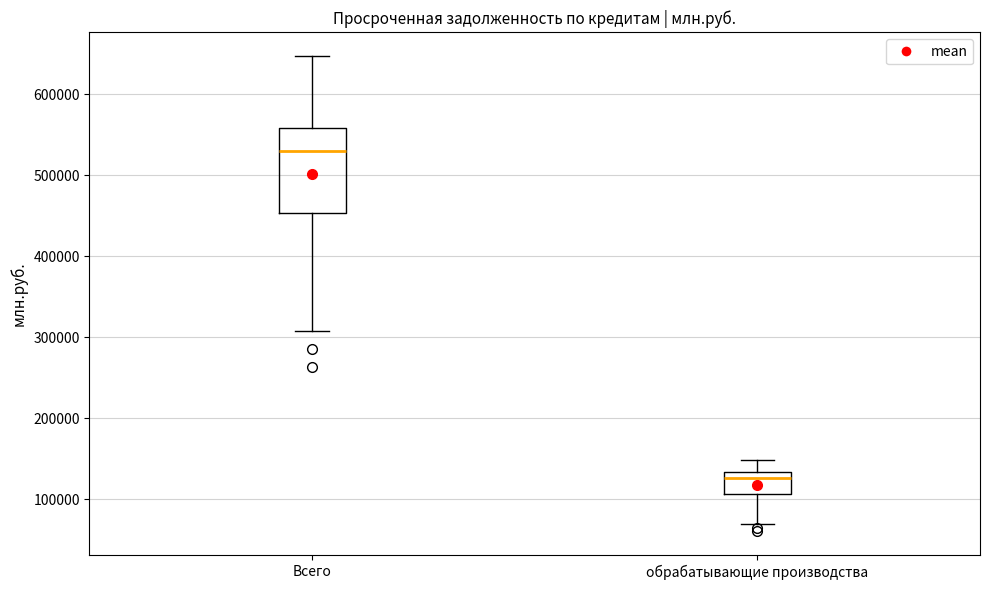

Which box's median line is the lowest?

обрабатывающие производства